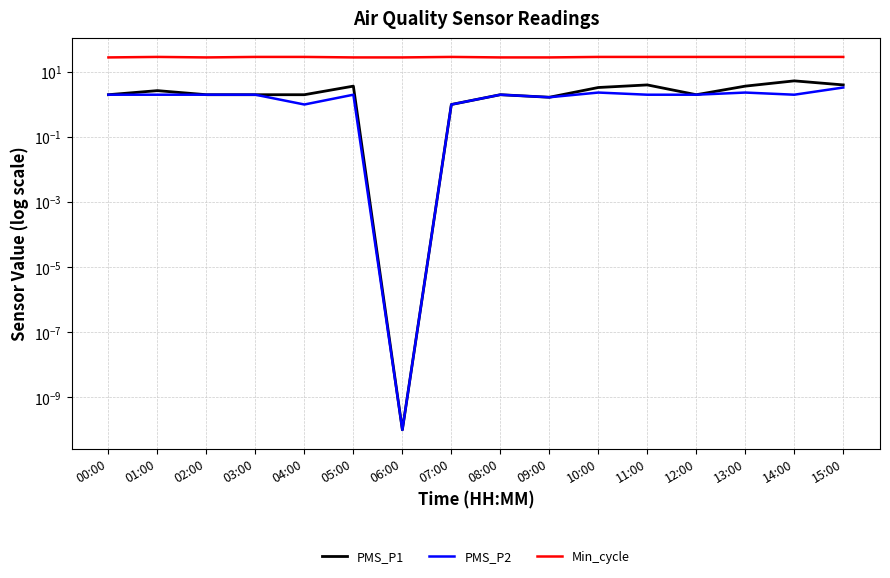

Which series has the largest total across all categories?

Min_cycle